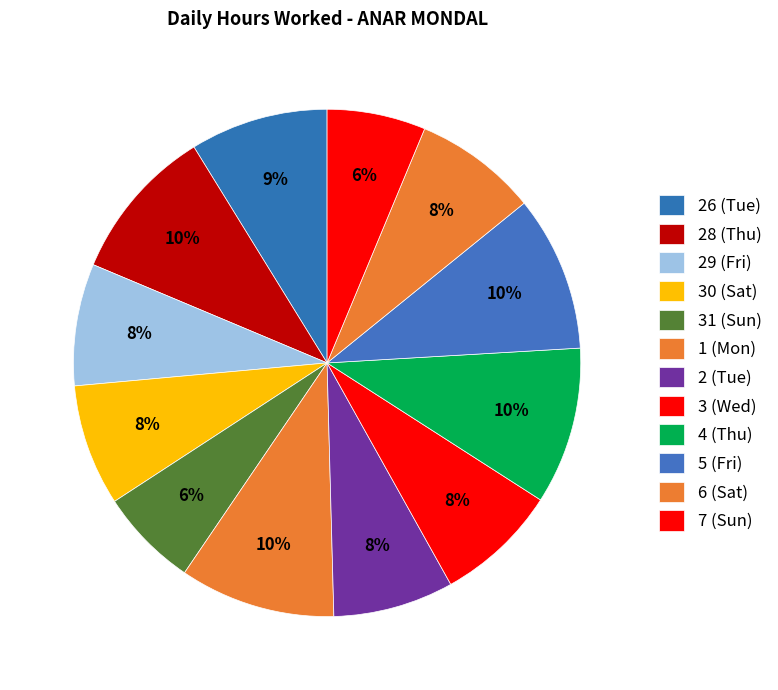

Is it true that 2 (Tue) is 19% of the pie?

False